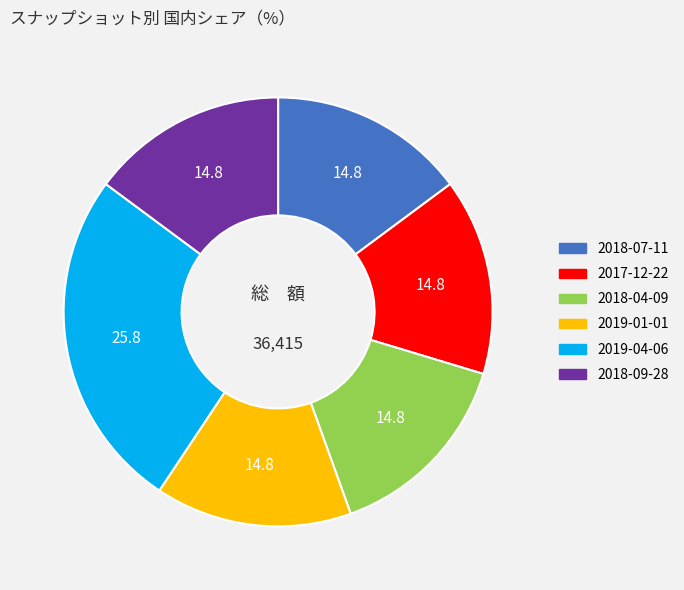

How many slices are in this pie chart?

6